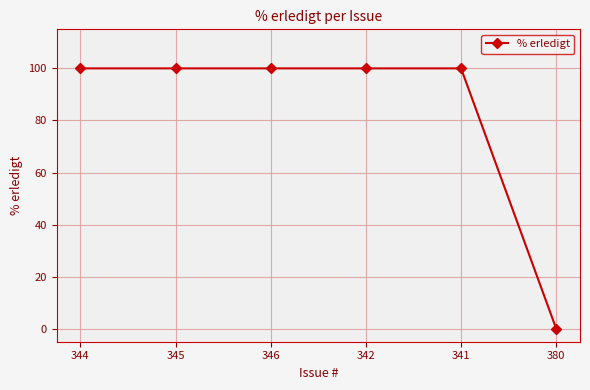

What is the sum of all values?

500